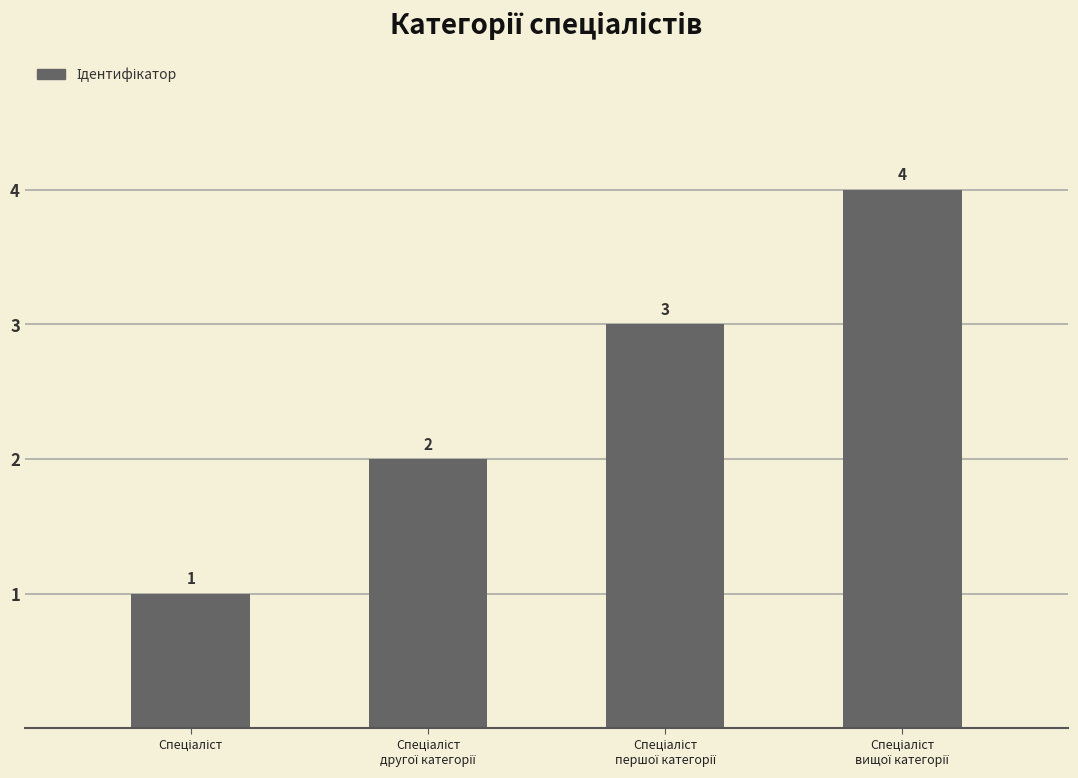

How many data points are less than 3?

2